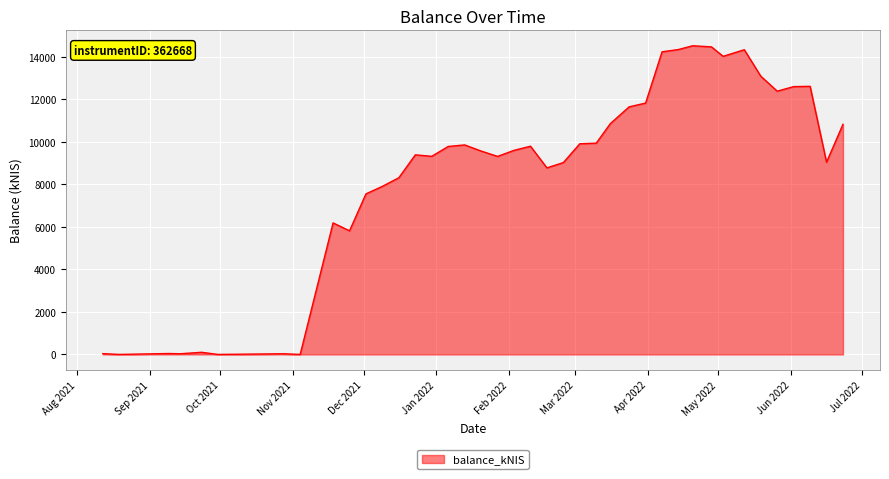

What is the difference between the maximum and minimum values?

14506.7